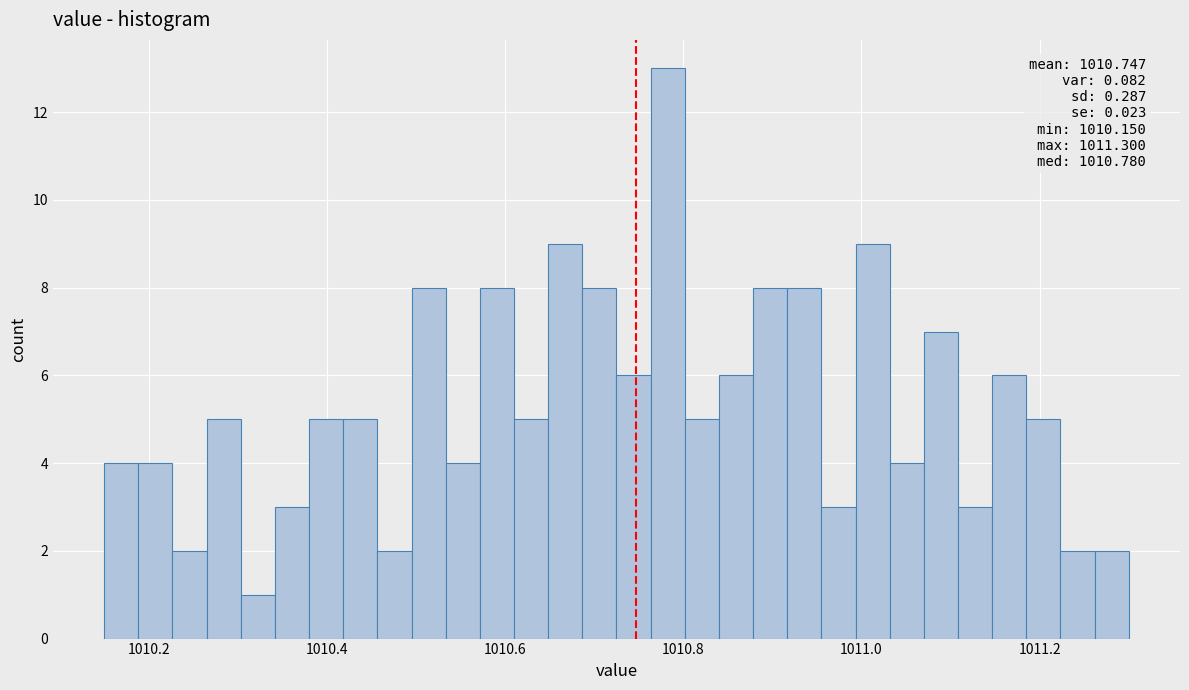

Around what value on the x-axis is the tallest bar? Give the approximate position of its centre, as read against the axis.

1010.78